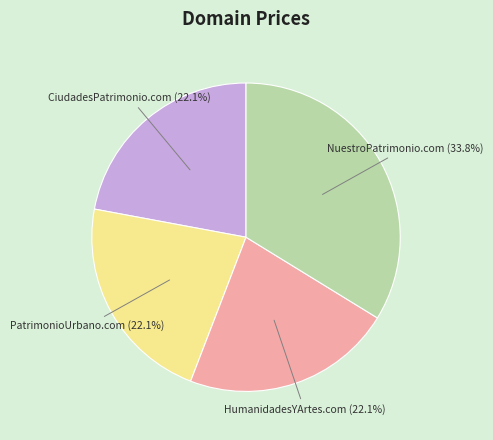

Does any single category account for the majority?

No